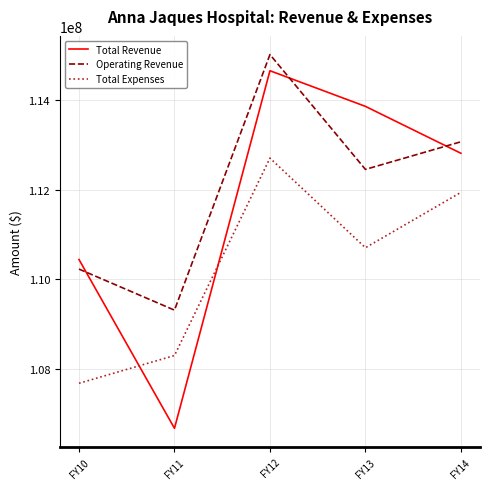

What is the difference between the maximum and minimum values in the Operating Revenue series?

5713369